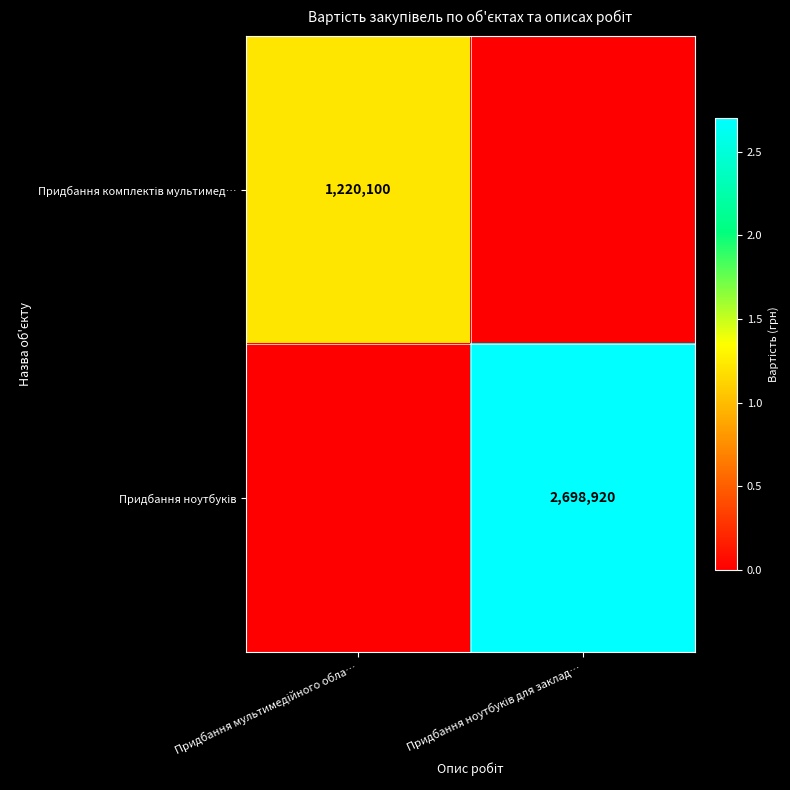

Between Придбання мультимедійного обла… and Придбання ноутбуків для заклад…, which is larger?

Придбання мультимедійного обла…